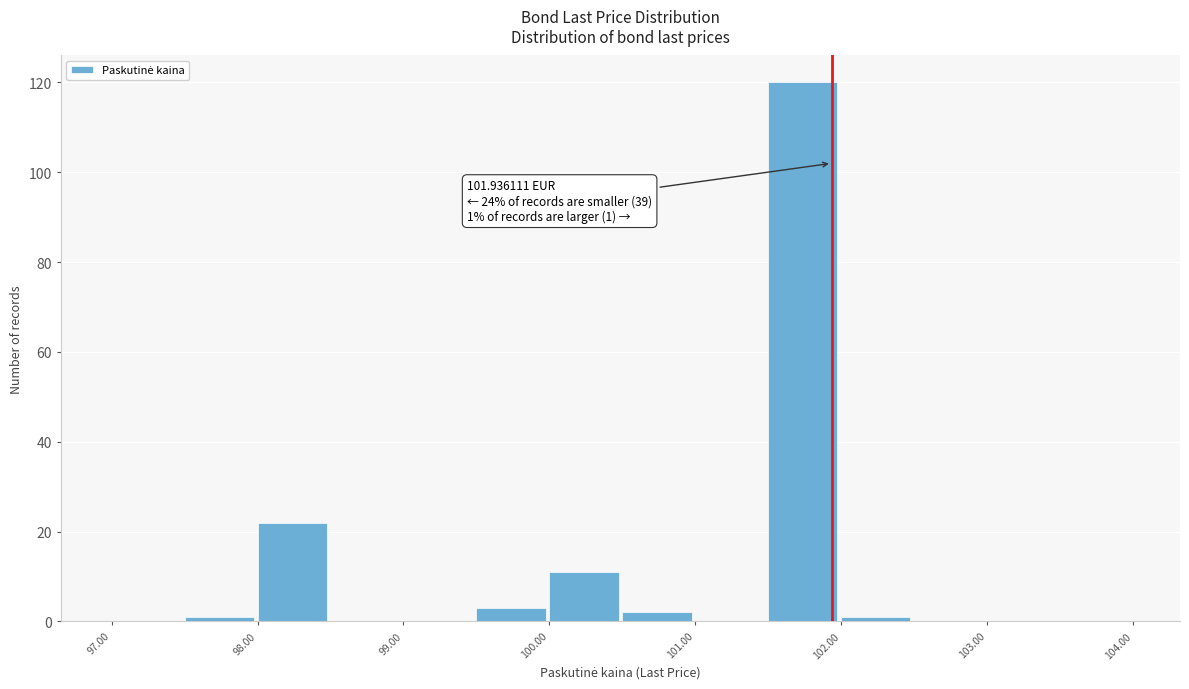

Over which range of the x-axis is the bar tallest?

101.5 to 102.0